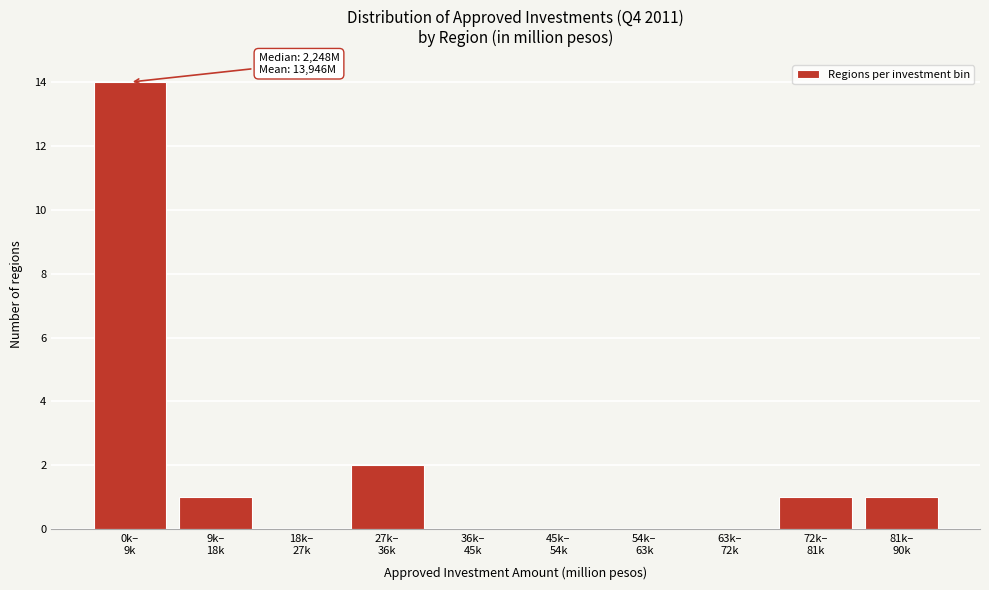

What is the sum of all values?

19